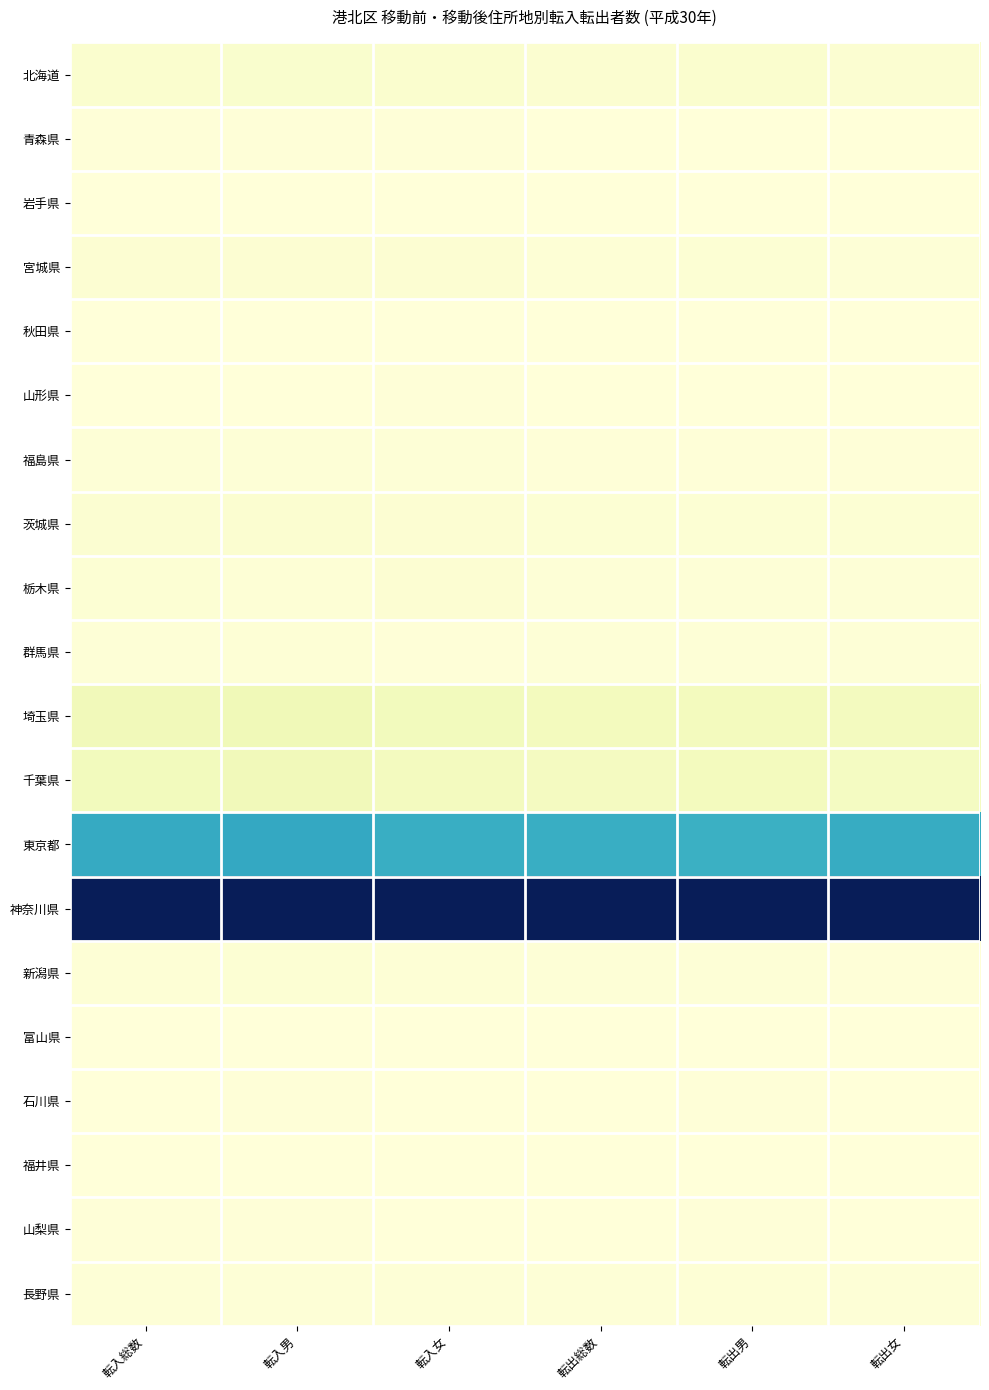

Reading left to right, transcribe all the data shown in this chart.

北海道: 転入総数=0.0	転入男=0.0	転入女=0.0	転出総数=0.0	転出男=0.0	転出女=0.0
青森県: 転入総数=0.0	転入男=0.0	転入女=0.0	転出総数=0.0	転出男=0.0	転出女=0.0
岩手県: 転入総数=0.0	転入男=0.0	転入女=0.0	転出総数=0.0	転出男=0.0	転出女=0.0
宮城県: 転入総数=0.0	転入男=0.0	転入女=0.0	転出総数=0.0	転出男=0.0	転出女=0.0
秋田県: 転入総数=0.0	転入男=0.0	転入女=0.0	転出総数=0.0	転出男=0.0	転出女=0.0
山形県: 転入総数=0.0	転入男=0.0	転入女=0.0	転出総数=0.0	転出男=0.0	転出女=0.0
福島県: 転入総数=0.0	転入男=0.0	転入女=0.0	転出総数=0.0	転出男=0.0	転出女=0.0
茨城県: 転入総数=0.0	転入男=0.0	転入女=0.0	転出総数=0.0	転出男=0.0	転出女=0.0
栃木県: 転入総数=0.0	転入男=0.0	転入女=0.0	転出総数=0.0	転出男=0.0	転出女=0.0
群馬県: 転入総数=0.0	転入男=0.0	転入女=0.0	転出総数=0.0	転出男=0.0	転出女=0.0
埼玉県: 転入総数=0.1	転入男=0.1	転入女=0.1	転出総数=0.1	転出男=0.1	転出女=0.1
千葉県: 転入総数=0.1	転入男=0.1	転入女=0.1	転出総数=0.1	転出男=0.1	転出女=0.1
東京都: 転入総数=0.5	転入男=0.5	転入女=0.5	転出総数=0.5	転出男=0.5	転出女=0.5
神奈川県: 転入総数=1.0	転入男=1.0	転入女=1.0	転出総数=1.0	転出男=1.0	転出女=1.0
新潟県: 転入総数=0.0	転入男=0.0	転入女=0.0	転出総数=0.0	転出男=0.0	転出女=0.0
富山県: 転入総数=0.0	転入男=0.0	転入女=0.0	転出総数=0.0	転出男=0.0	転出女=0.0
石川県: 転入総数=0.0	転入男=0.0	転入女=0.0	転出総数=0.0	転出男=0.0	転出女=0.0
福井県: 転入総数=0.0	転入男=0.0	転入女=0.0	転出総数=0.0	転出男=0.0	転出女=0.0
山梨県: 転入総数=0.0	転入男=0.0	転入女=0.0	転出総数=0.0	転出男=0.0	転出女=0.0
長野県: 転入総数=0.0	転入男=0.0	転入女=0.0	転出総数=0.0	転出男=0.0	転出女=0.0